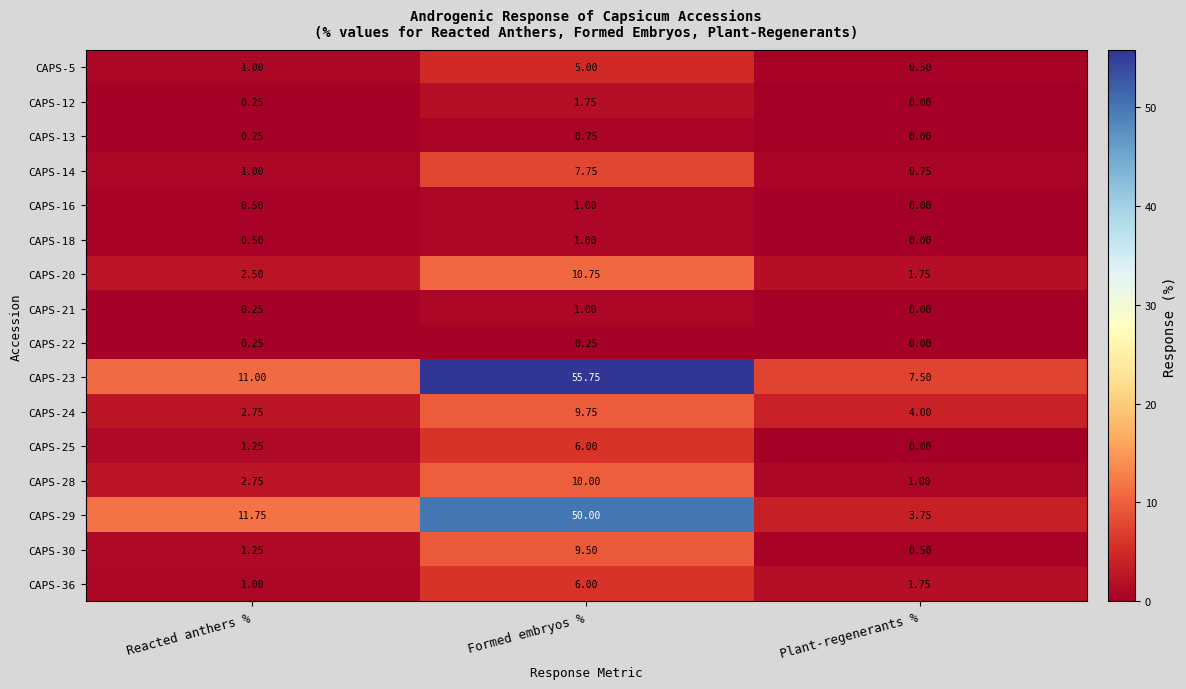

Count the number of data series in this chart.

16